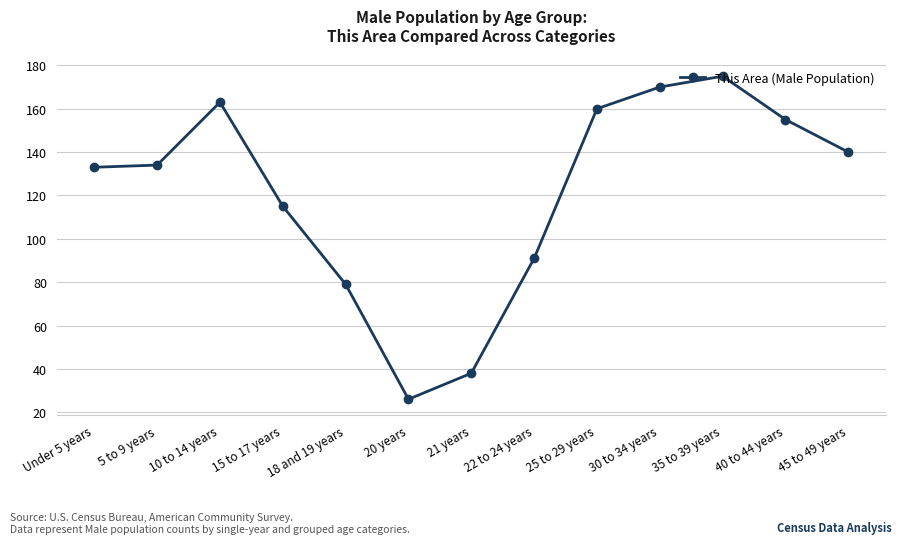

Where is the data nearest to the value 100?

22 to 24 years